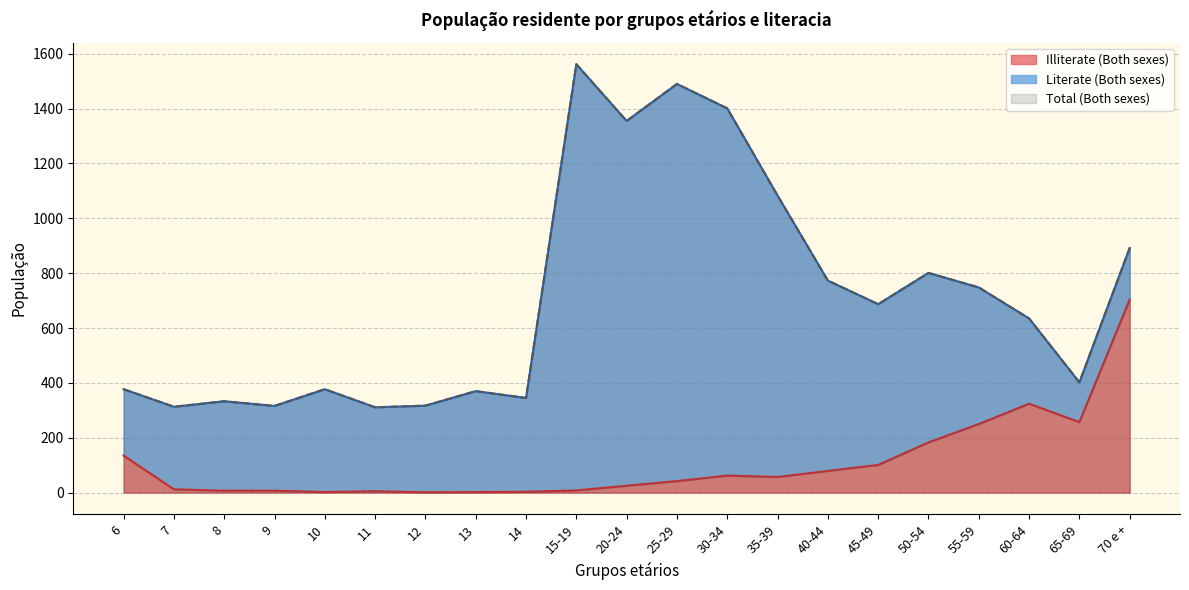

What position from the right is 60-64?

3